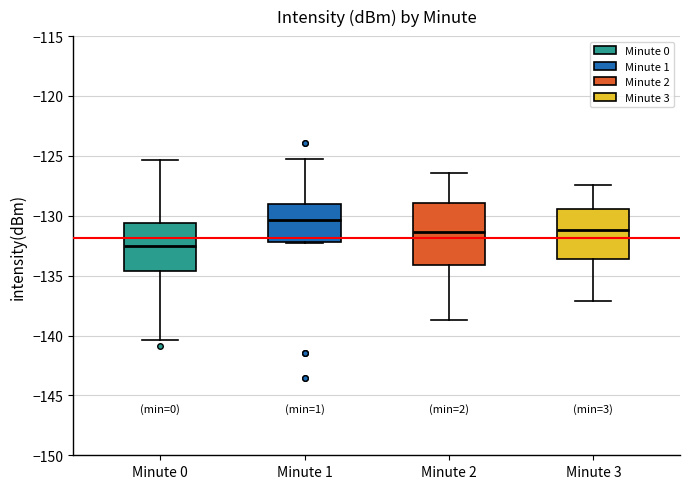

Reading left to right, read every box against the y-axis: the position of its median line, the range the box covers, and the ends of its whiskers. The values are not printed on the chart, so give them approximately, as read against the axis.

Minute 0: median -132.5, box -134.5 to -130.5, whiskers -140.5 to -125.5
Minute 1: median -130.5, box -132.0 to -129.0, whiskers -132.5 to -125.5
Minute 2: median -131.5, box -134.0 to -129.0, whiskers -138.5 to -126.5
Minute 3: median -131.0, box -133.5 to -129.5, whiskers -137.0 to -127.5